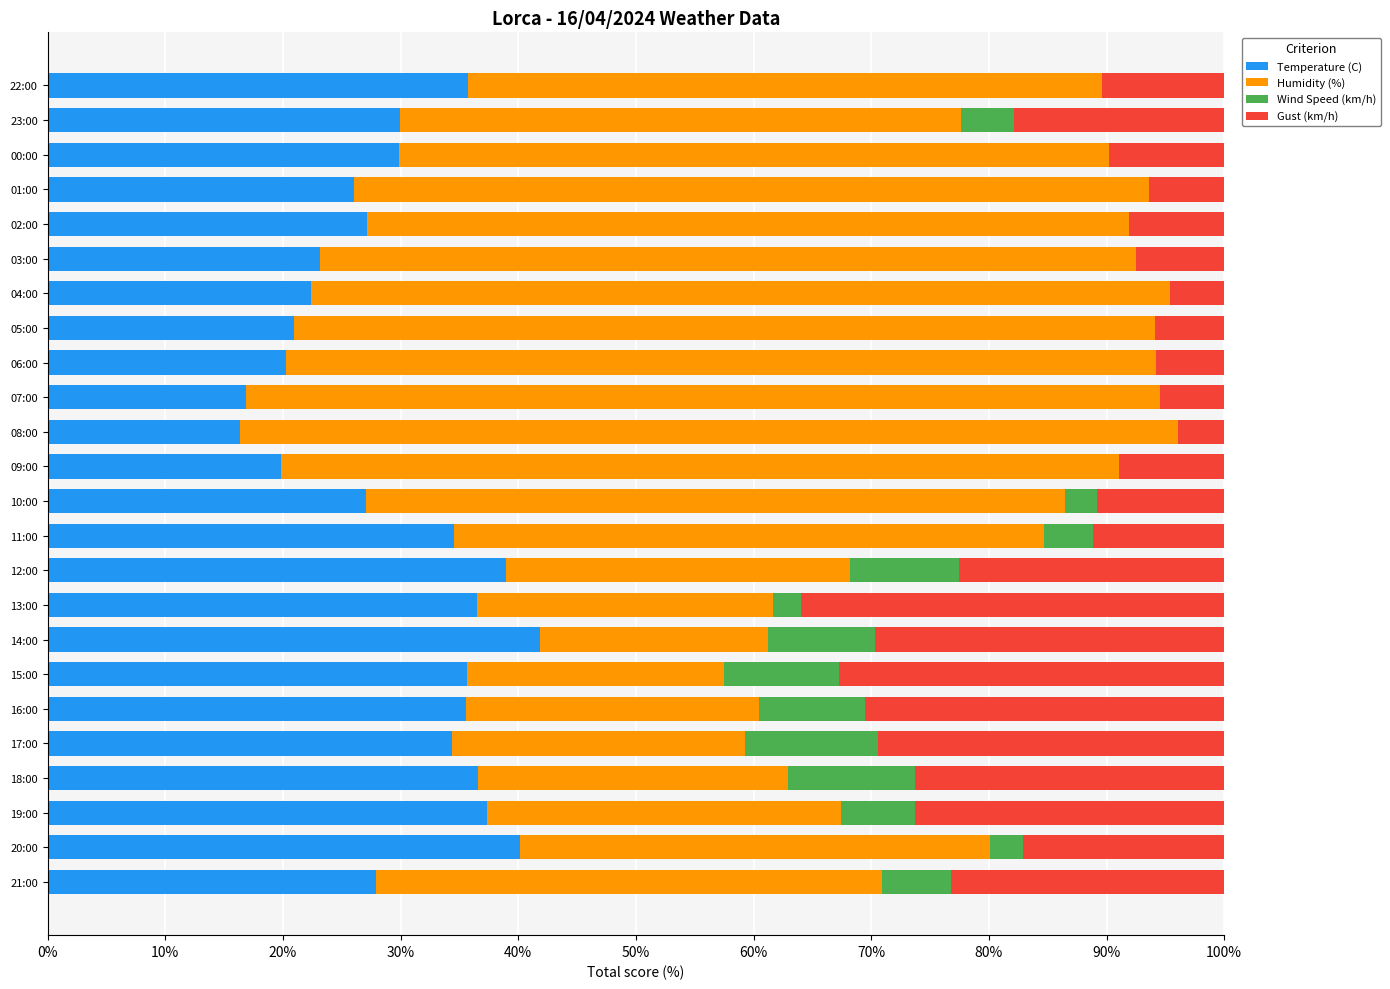

What is the total value across all series at 16:00?

100.0